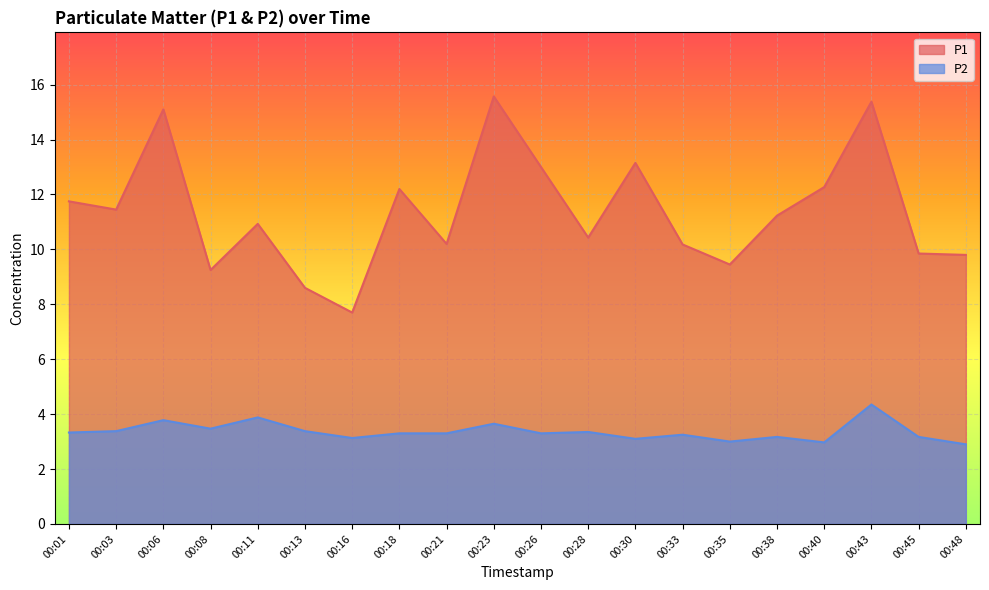

True or false: P1 and P2 intersect in this chart.

False